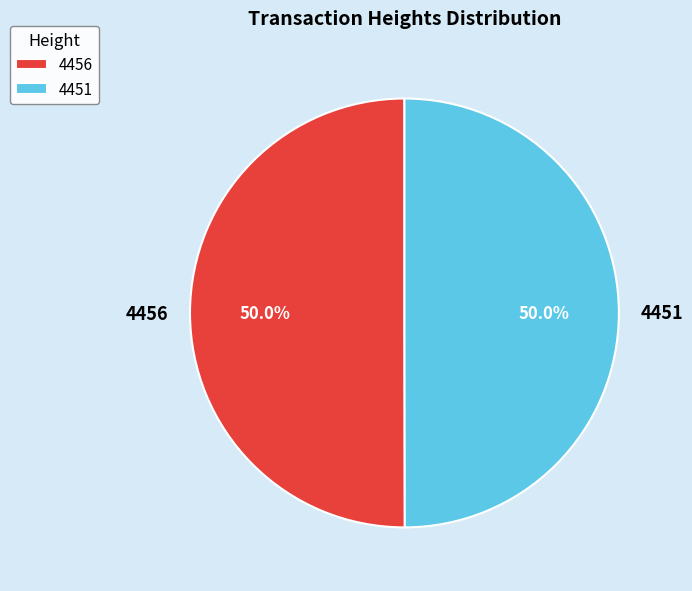

Do 4456 and 4451 together represent more than half of the pie?

Yes